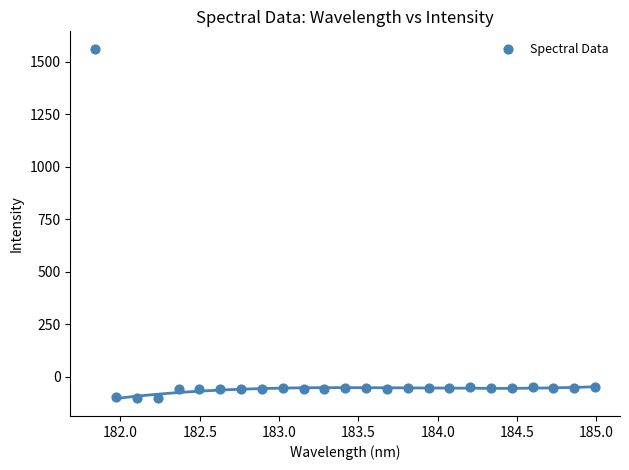

What is the range of X values (max minus min)?

3.1